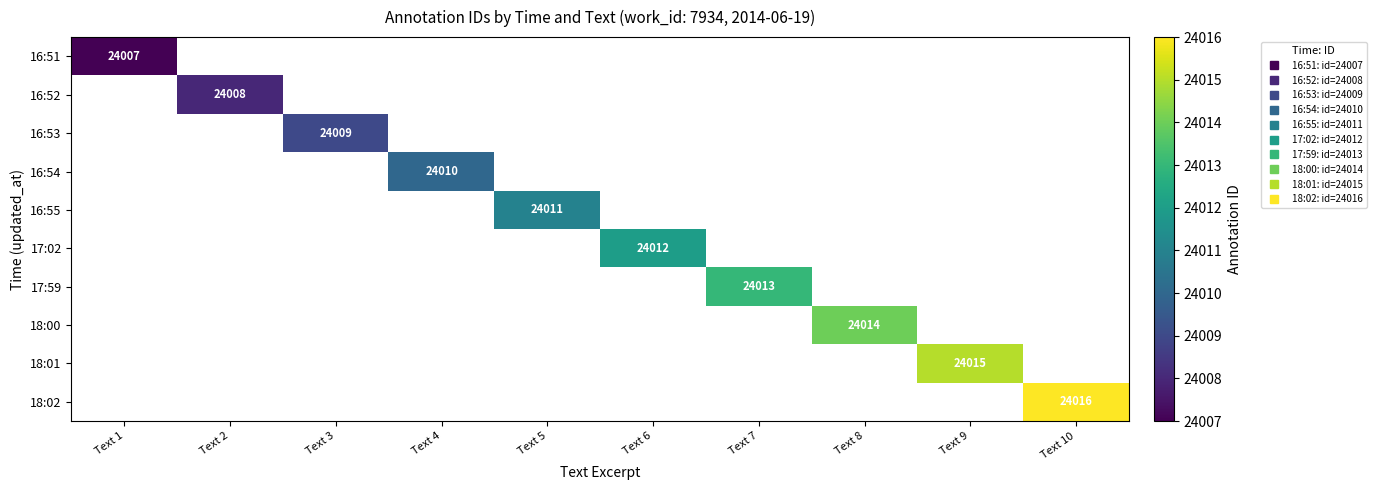

How many series are shown in this chart?

10